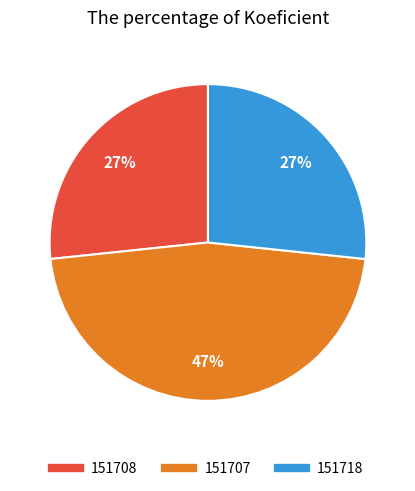

Is there a majority slice in this chart?

No